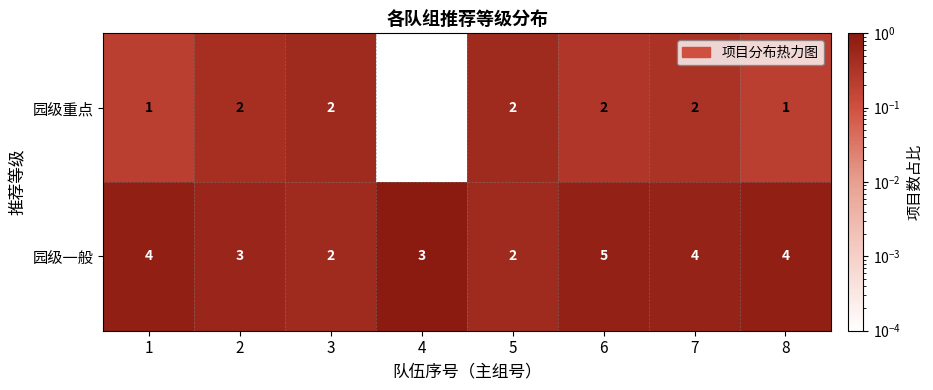

Rank the series at 1 from highest to lowest value.

园级一般, 园级重点